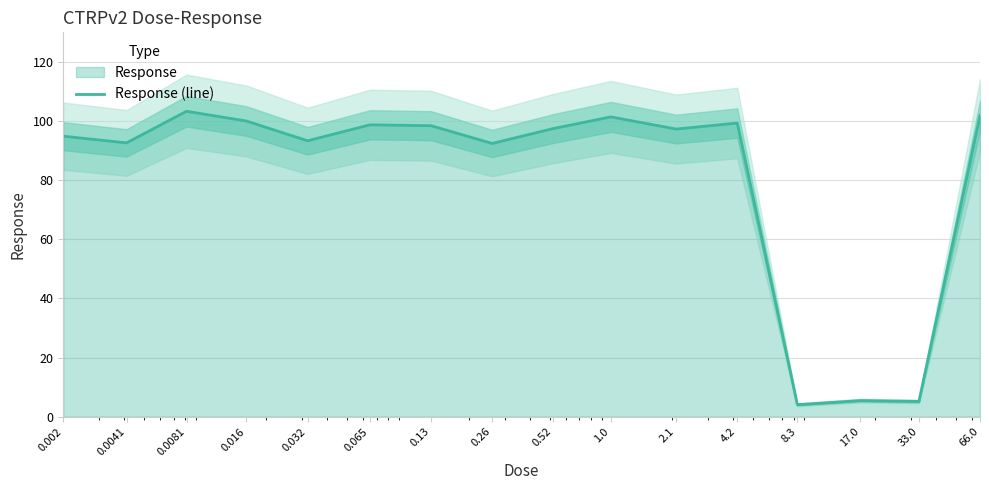

What is the value of the 7th point from the left?

98.4